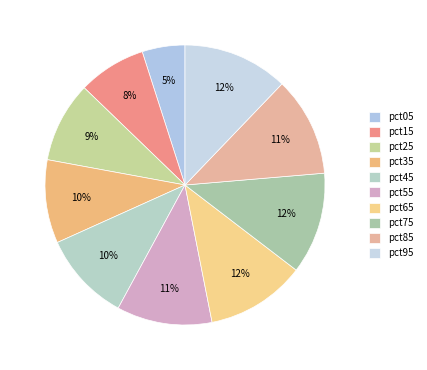

Rank the categories by value from highest to lowest.

pct95, pct75, pct65, pct85, pct55, pct45, pct35, pct25, pct15, pct05